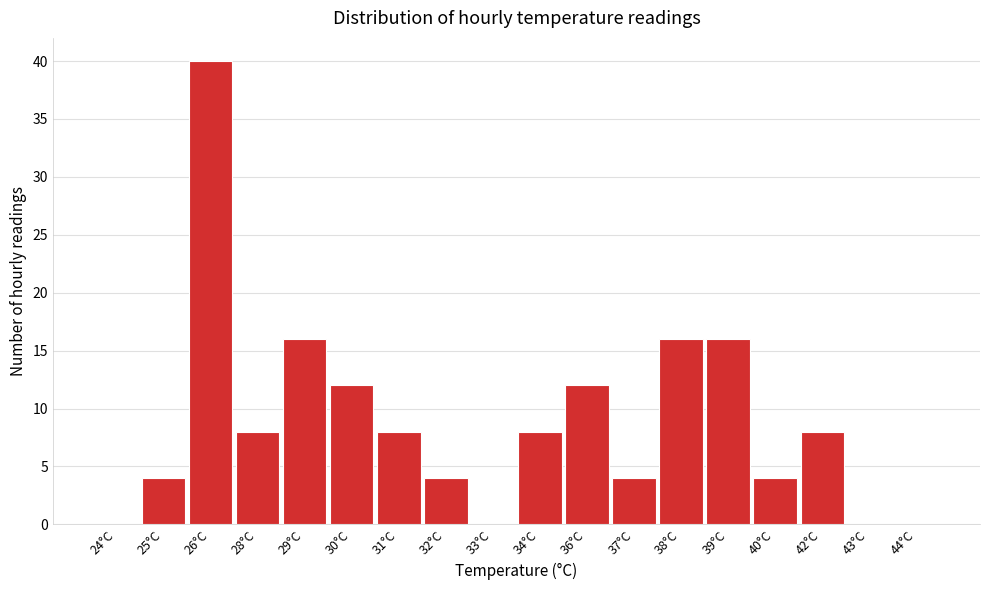

Reading left to right, extract all data points from this chart.

24°C=0	25°C=4	26°C=40	28°C=8	29°C=16	30°C=12	31°C=8	32°C=4	33°C=0	34°C=8	36°C=12	37°C=4	38°C=16	39°C=16	40°C=4	42°C=8	43°C=0	44°C=0